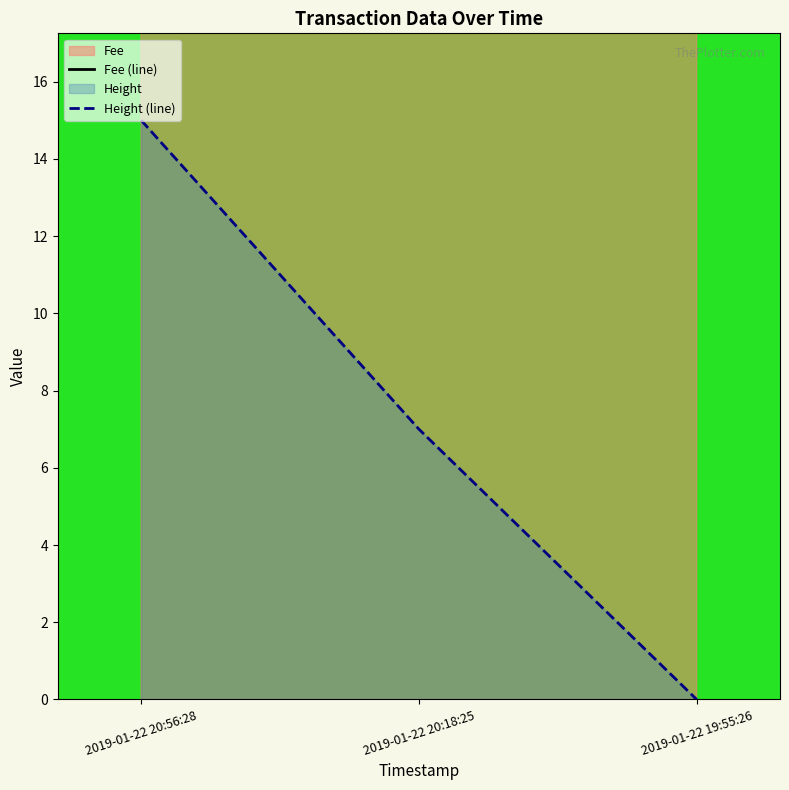

What is the label of the 2nd point from the right?

2019-01-22 20:18:25